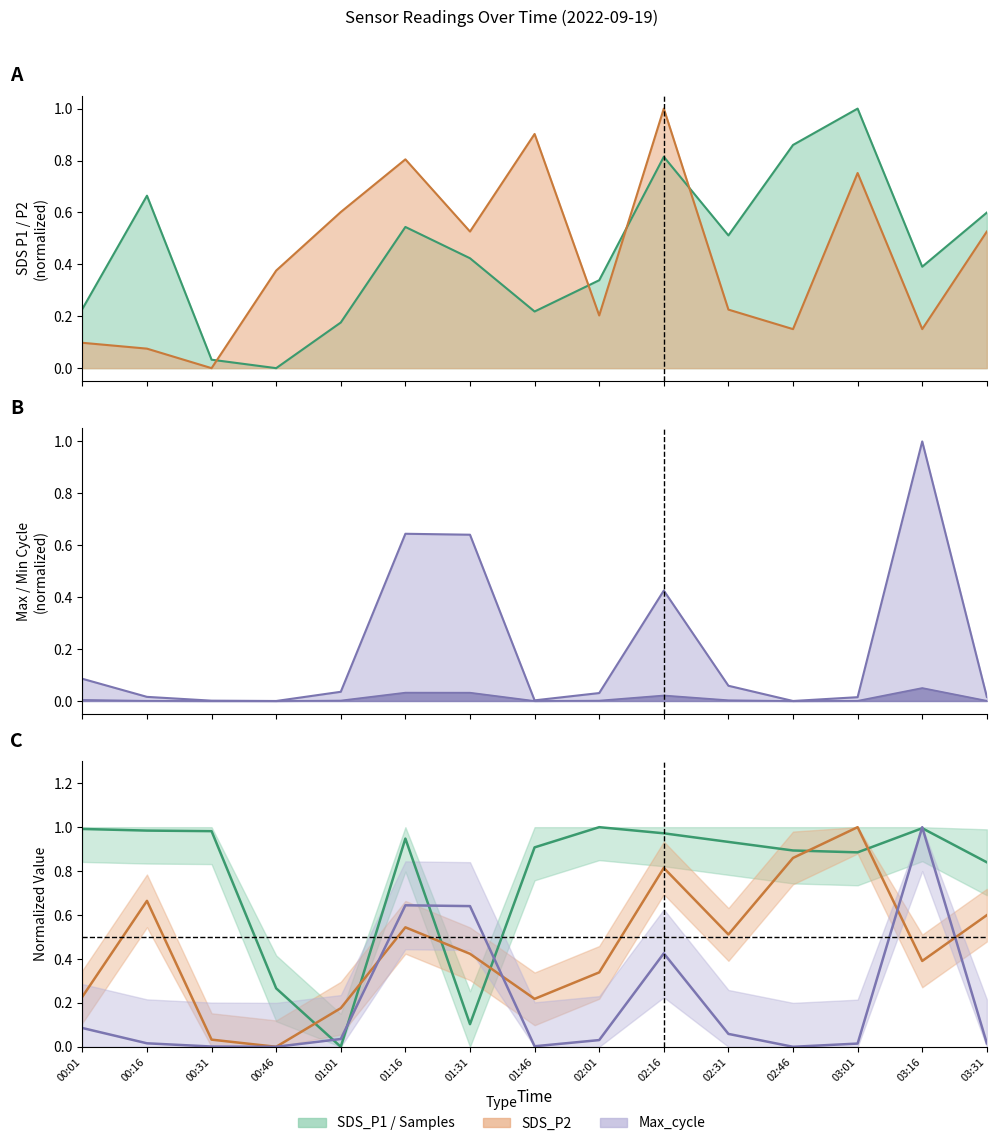

True or false: Samples has more than 2 interior local peaks.

True